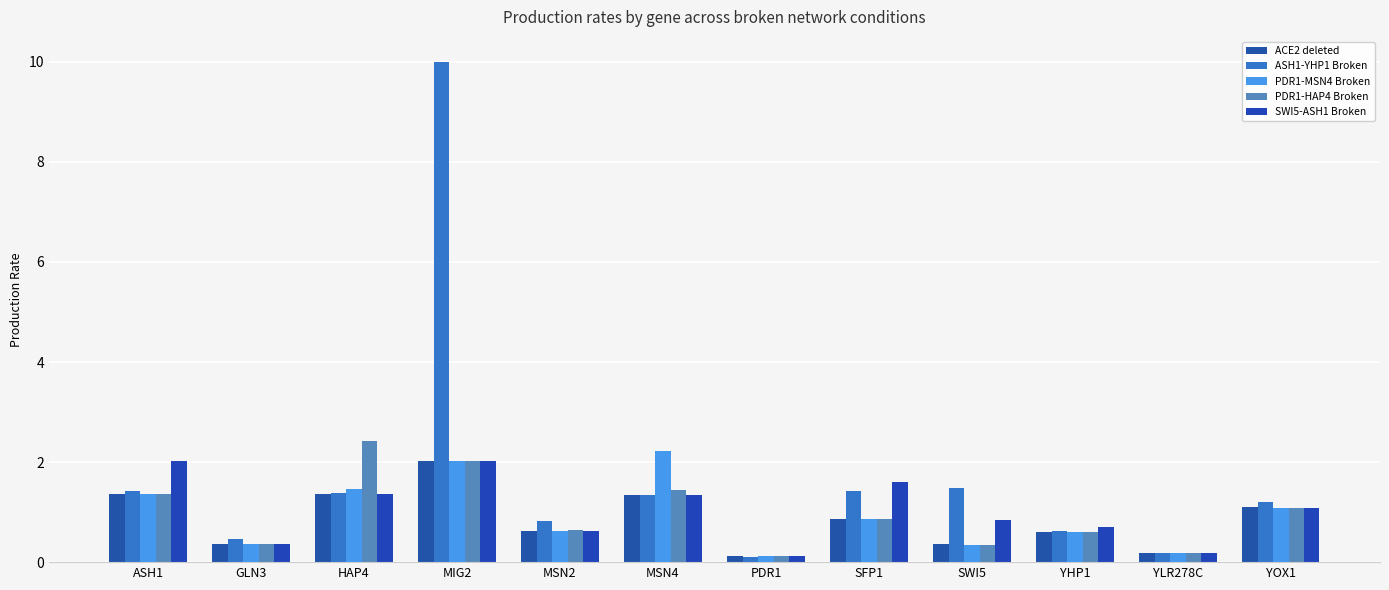

What is the total value across all series at YHP1?

3.1